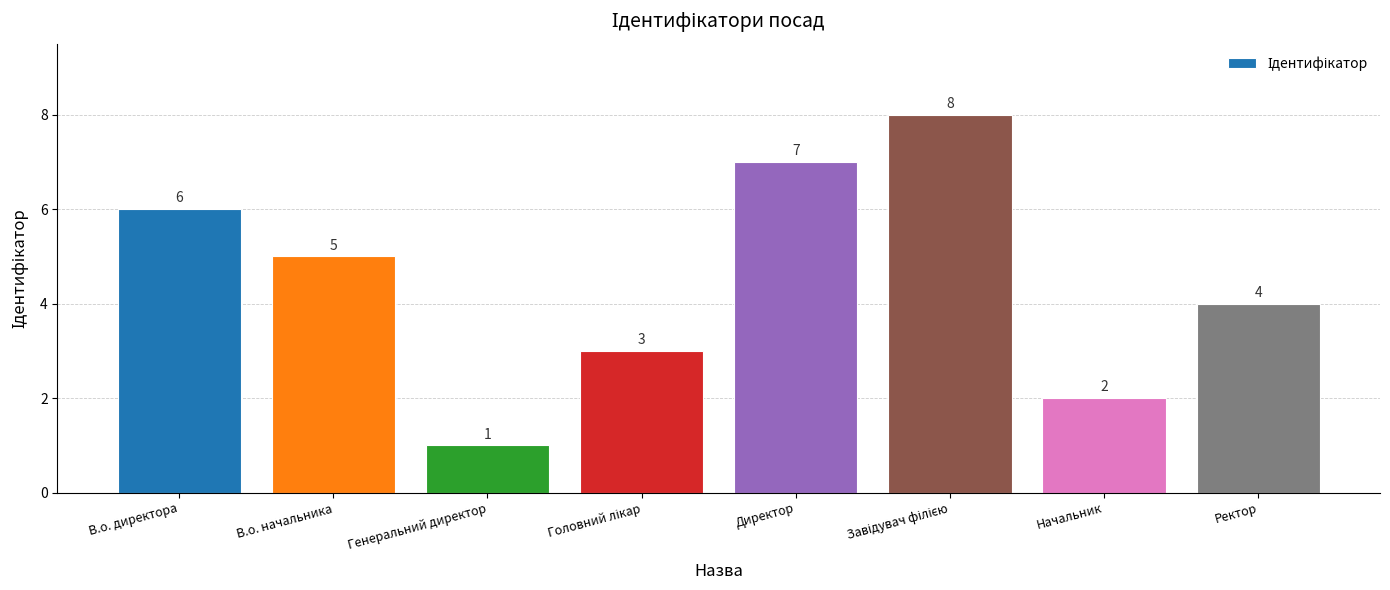

At which label does the data first exceed 5?

В.о. директора